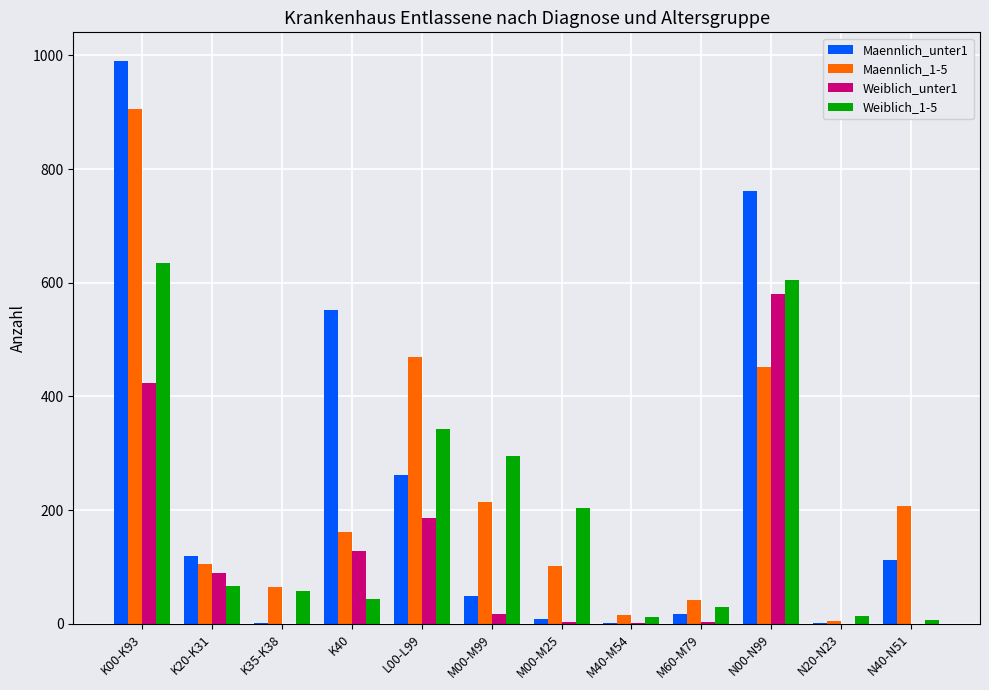

True or false: Weiblich_unter1 has a value of 198 at K40.

False